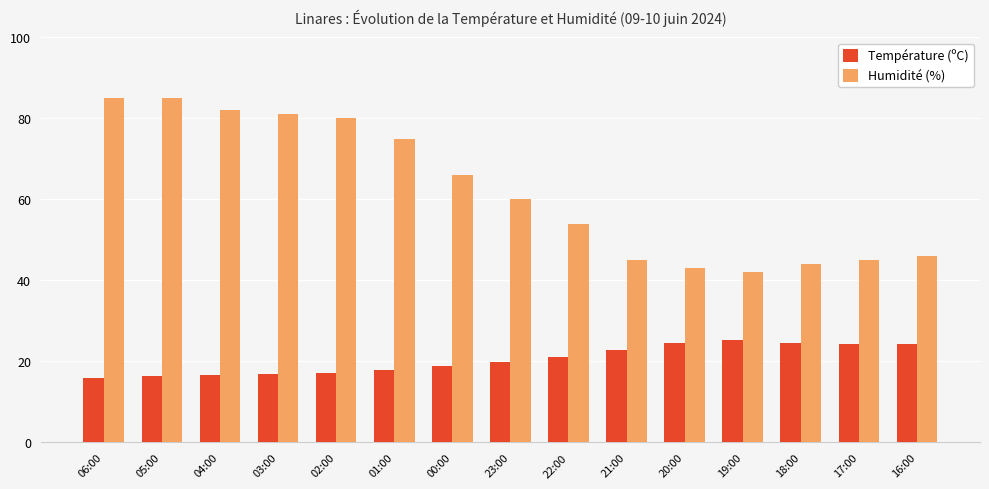

What is the sum of the Humidité (%) values at 05:00 and 17:00?

130.0